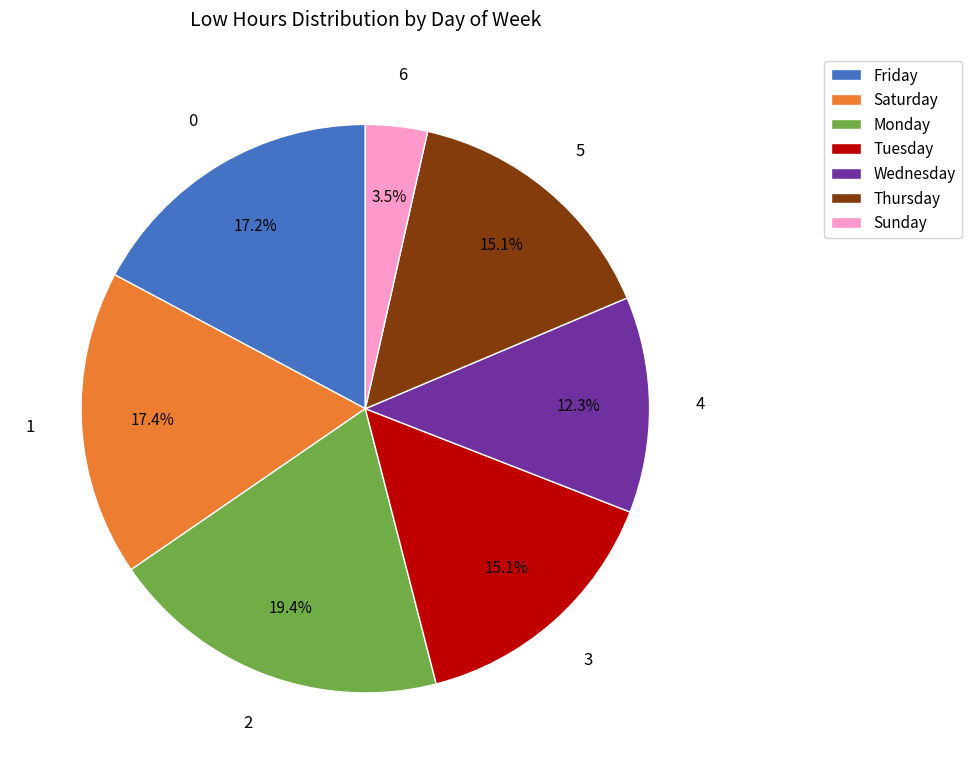

What is the total percentage of Wednesday and Friday?

29.5%